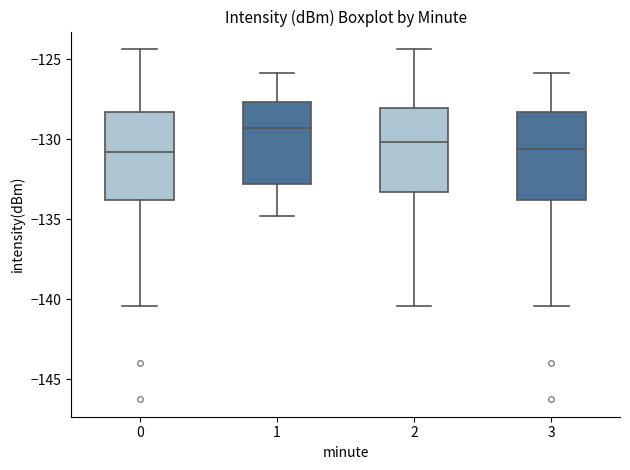

Where is the upper edge of the box at x = 1 on the y-axis? The values are not printed on the chart, so give them approximately, as read against the axis.

-127.5